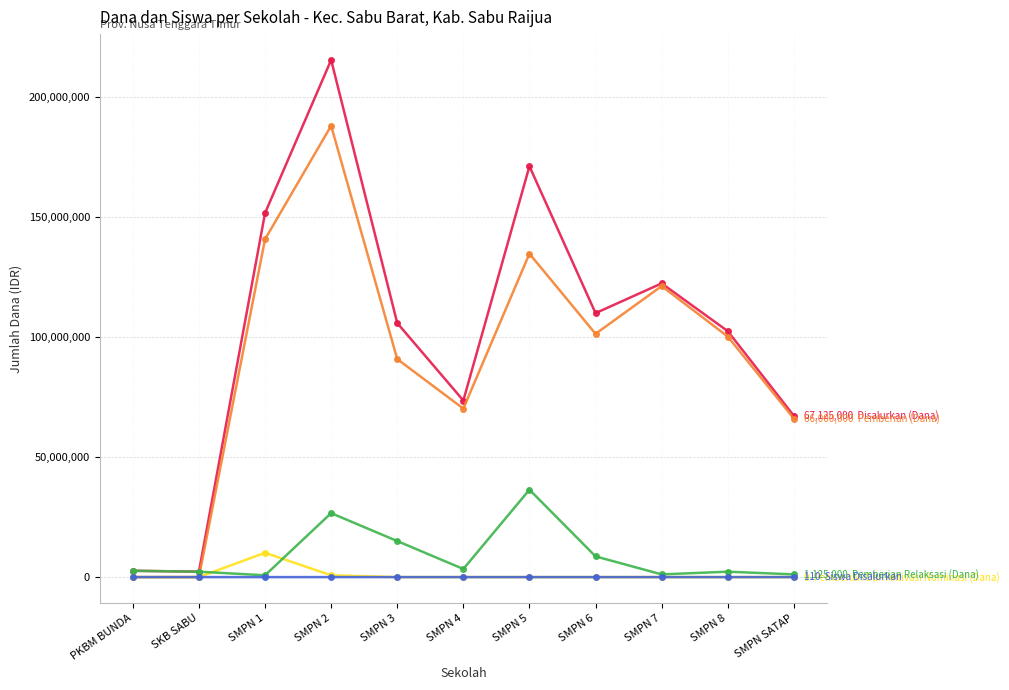

What is the label of the 6th point from the right?

SMPN 4